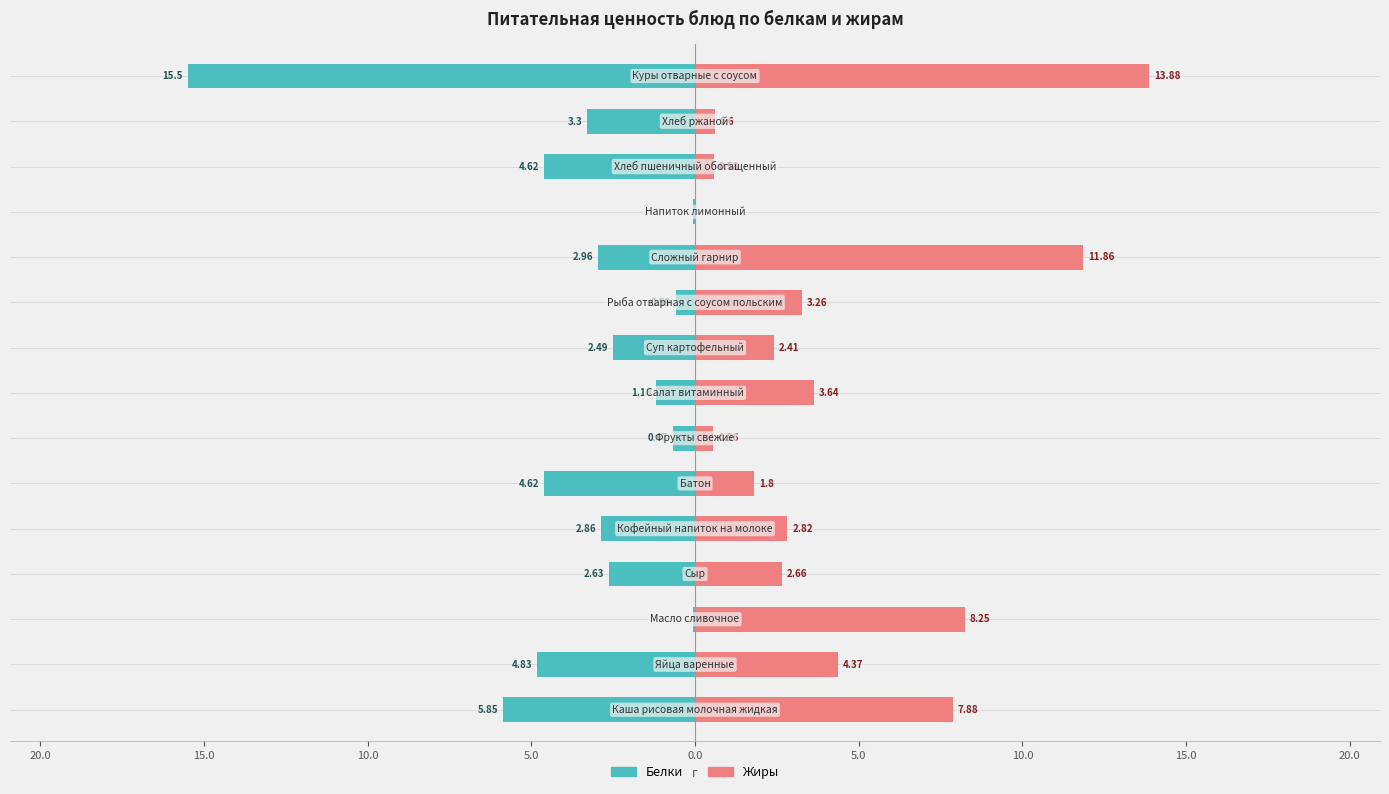

The value of Белки at 12 is -2.7. True or false?

False